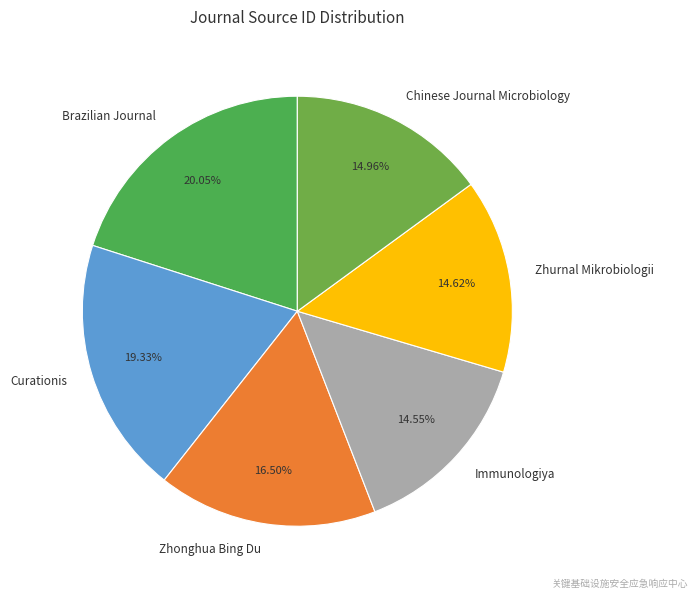

Which has a higher value, Curationis or Immunologiya?

Curationis